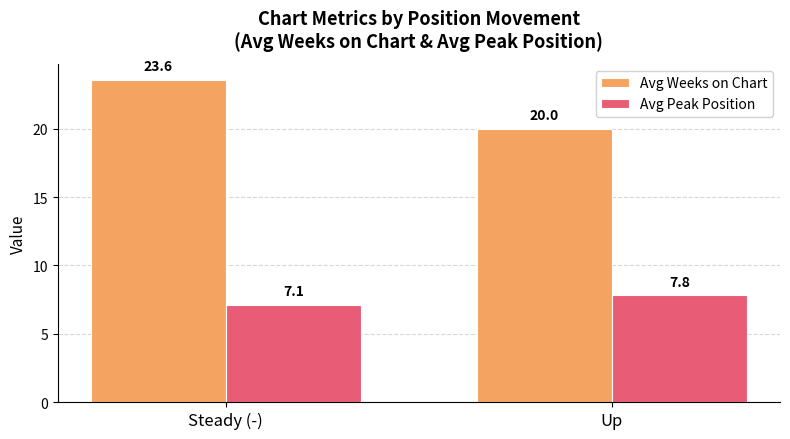

What is the sum of the Avg Peak Position values at Up and Steady (-)?

14.9